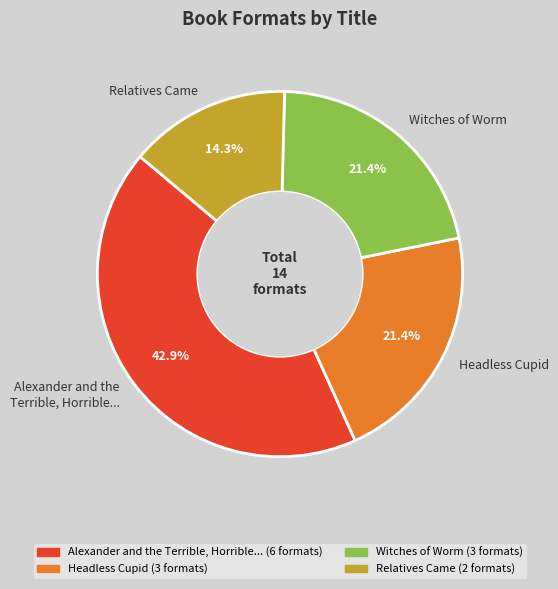

Is there a majority slice in this chart?

No